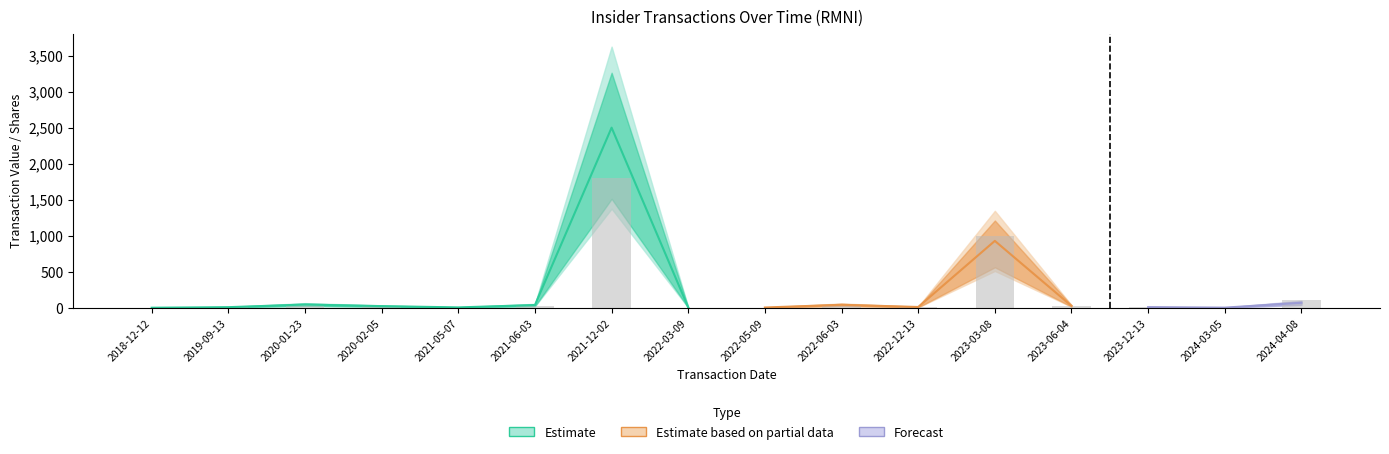

At which category does the chart reach its peak across all series?

2021-12-02